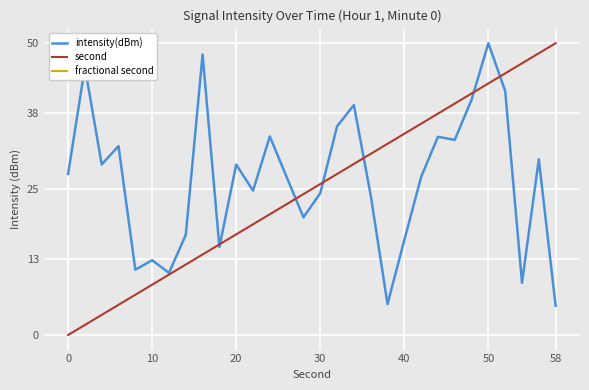

True or false: fractional second and second cross at least once.

False